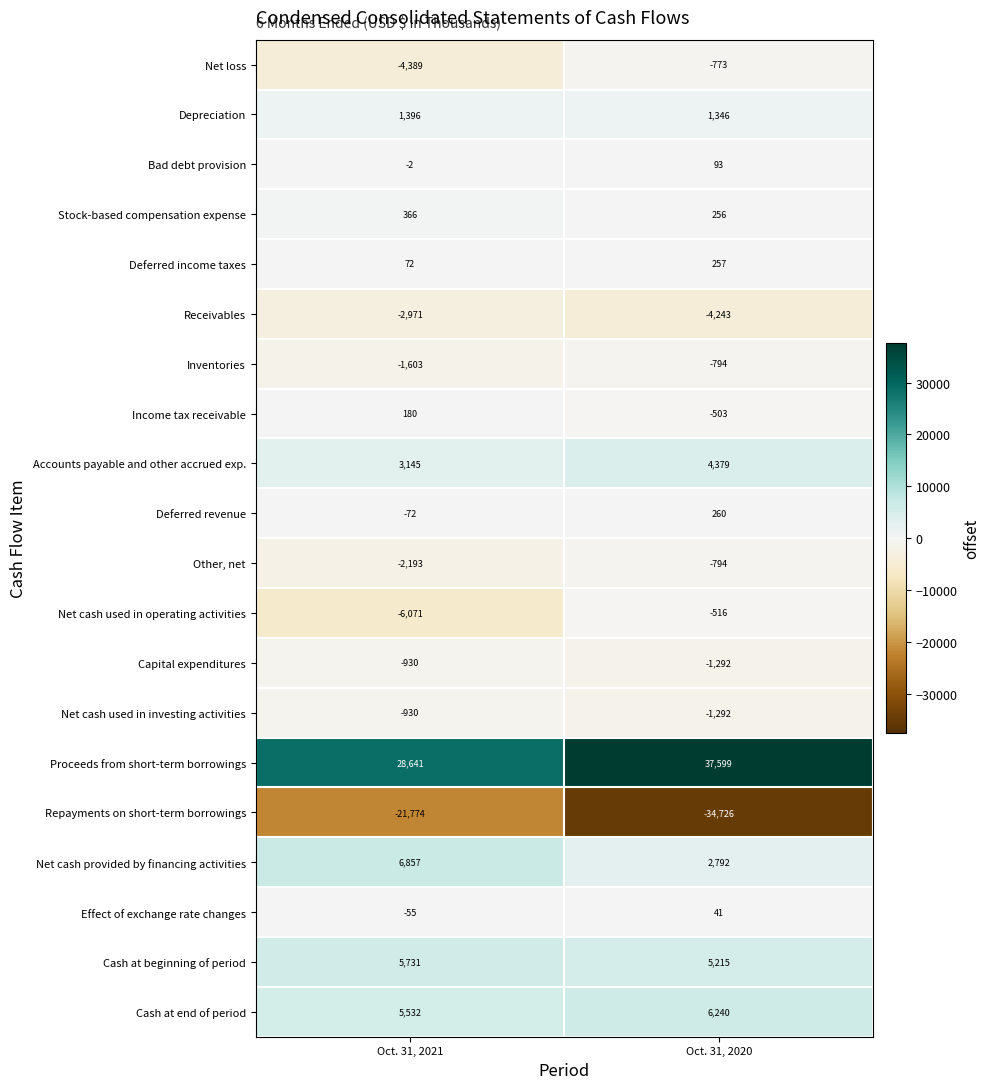

At which label does Proceeds from short-term borrowings reach its minimum?

Oct. 31, 2021